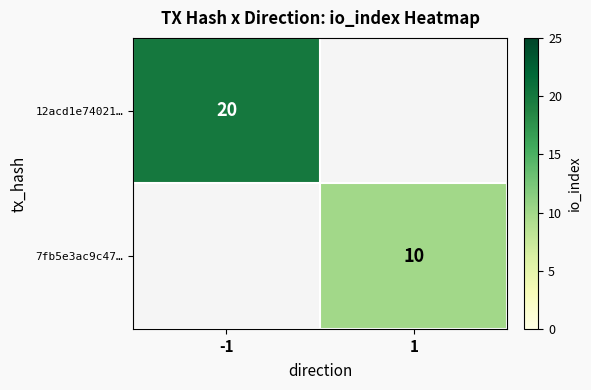

True or false: 7fb5e3ac9c47… has a value of 10 at 1.

True